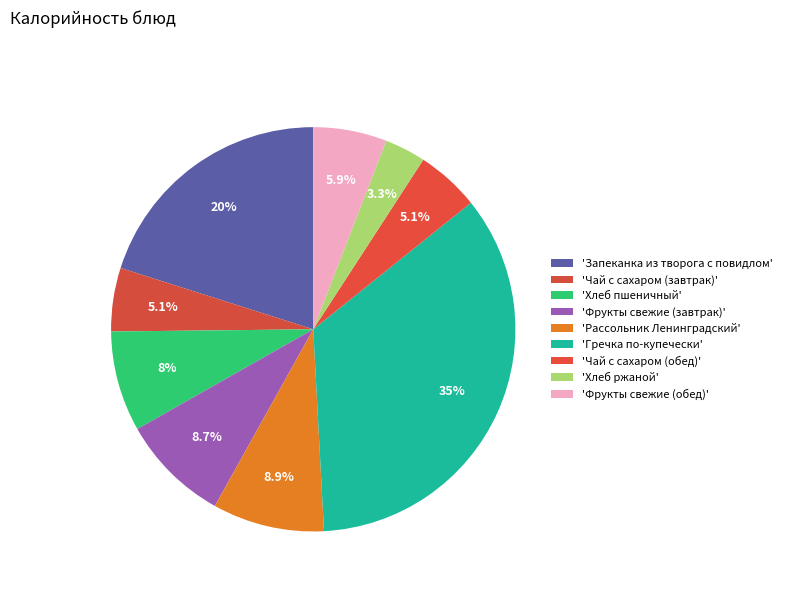

To the nearest percent, what is the average slice percentage?

11%